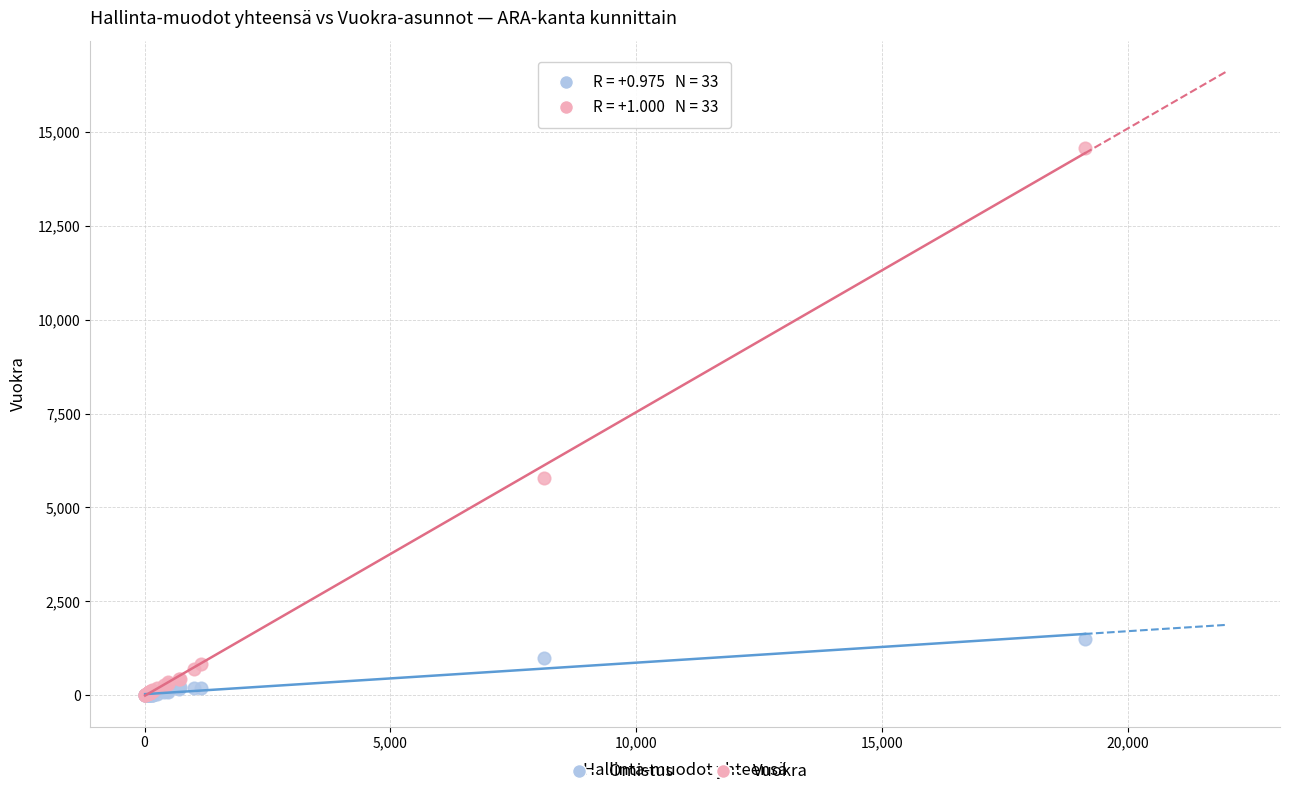

Which series has the widest spread of Y values?

Vuokra